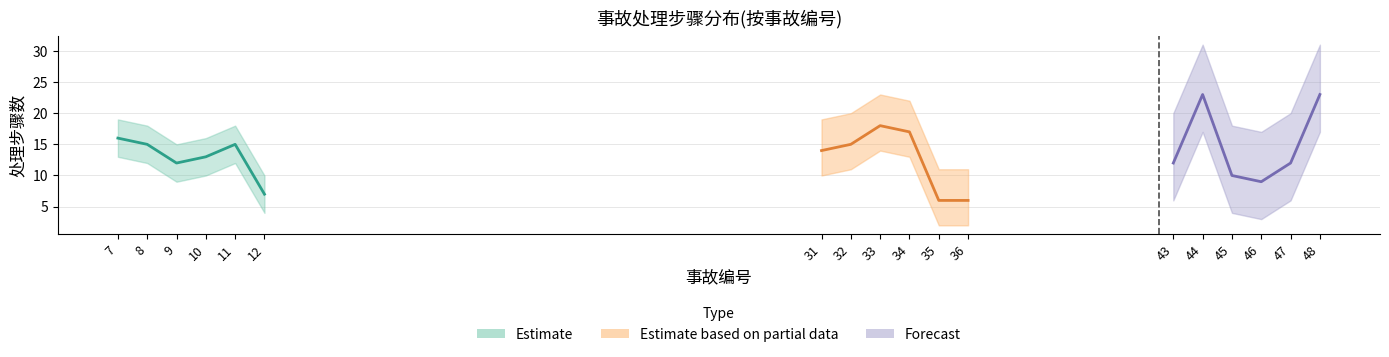

Does the chart have visible grid lines?

Yes